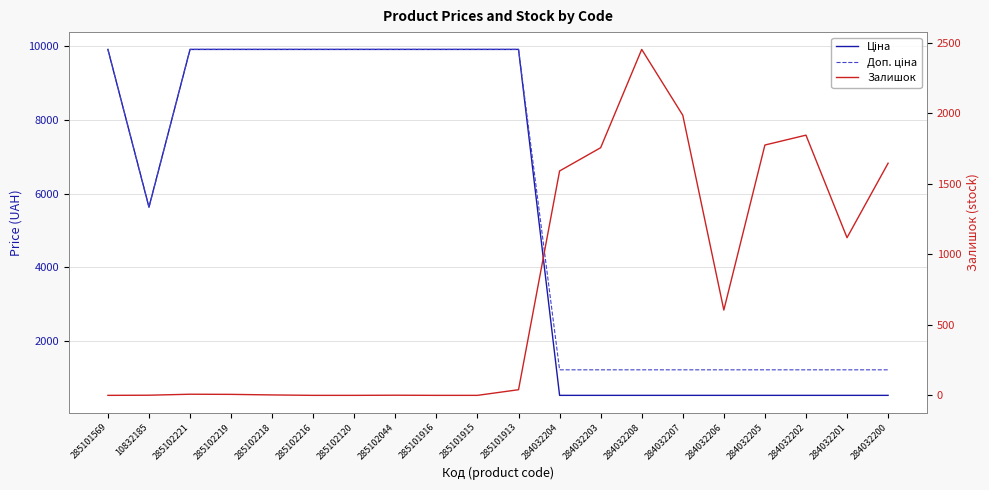

Is the value of Доп. ціна at 284032204 greater than the value of Залишок at 285102216?

Yes